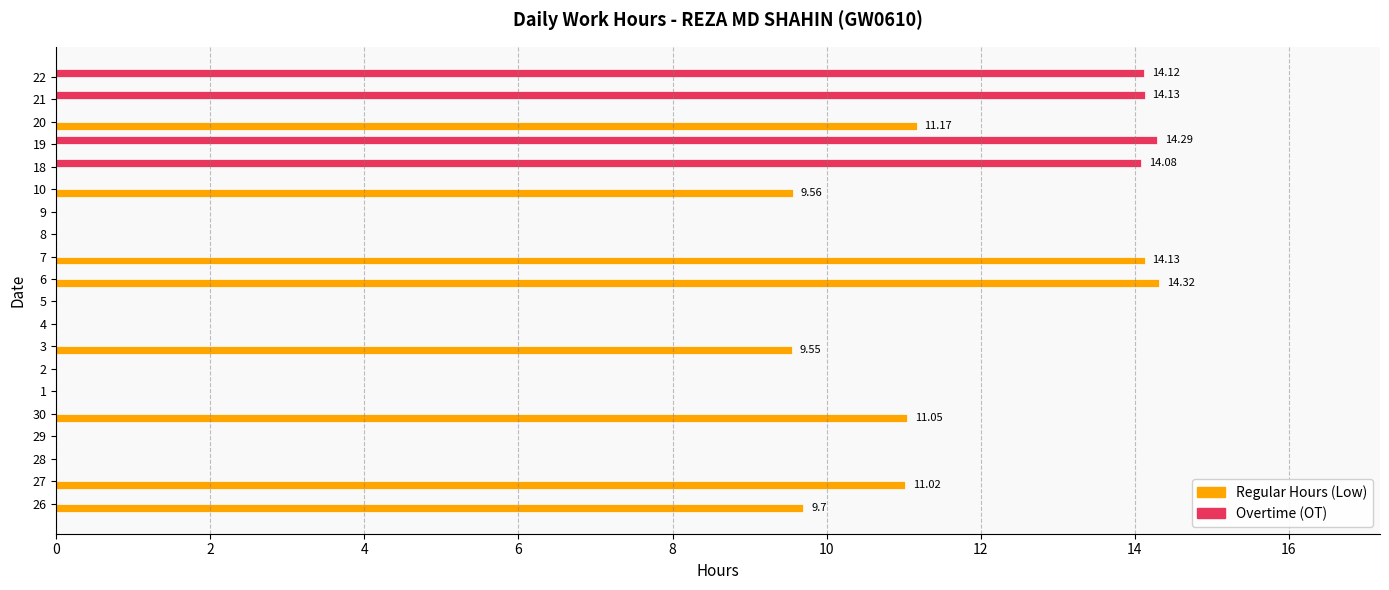

Which series changed the most between 30 and 18?

Overtime (OT)